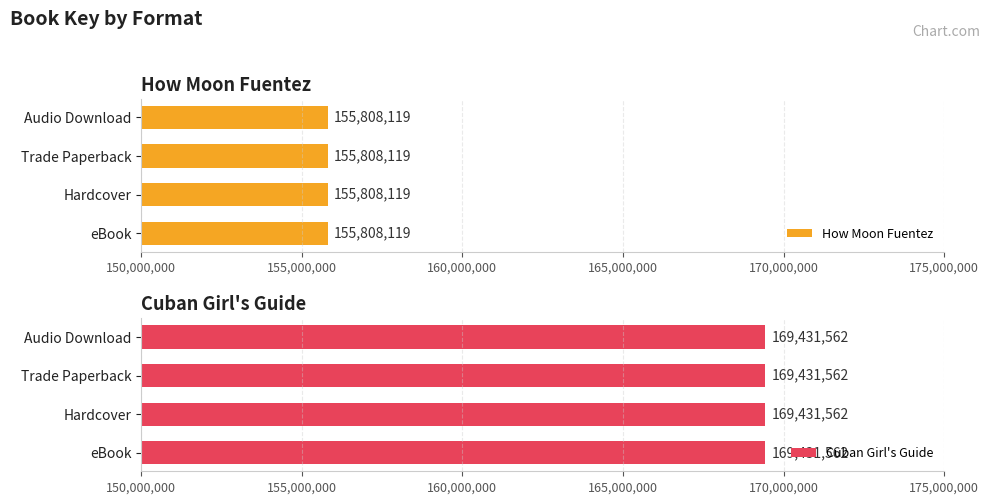

Rank the series at eBook from highest to lowest value.

Cuban Girl's Guide, How Moon Fuentez